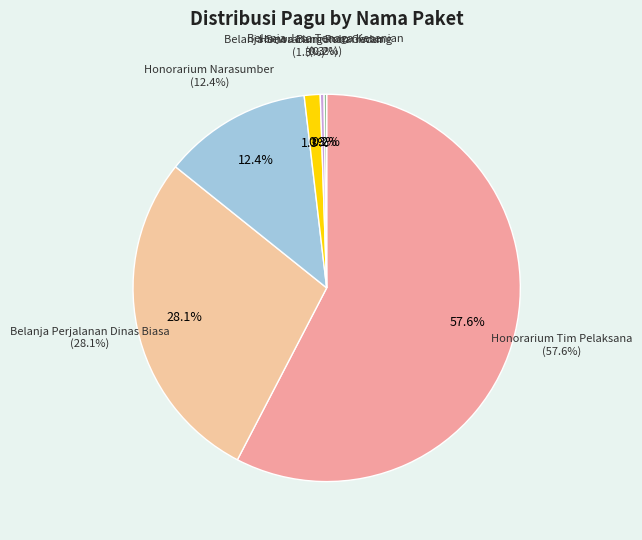

Between Honorarium Narasumber (2) and Belanja Perjalanan Dinas Biasa, which is larger?

Belanja Perjalanan Dinas Biasa